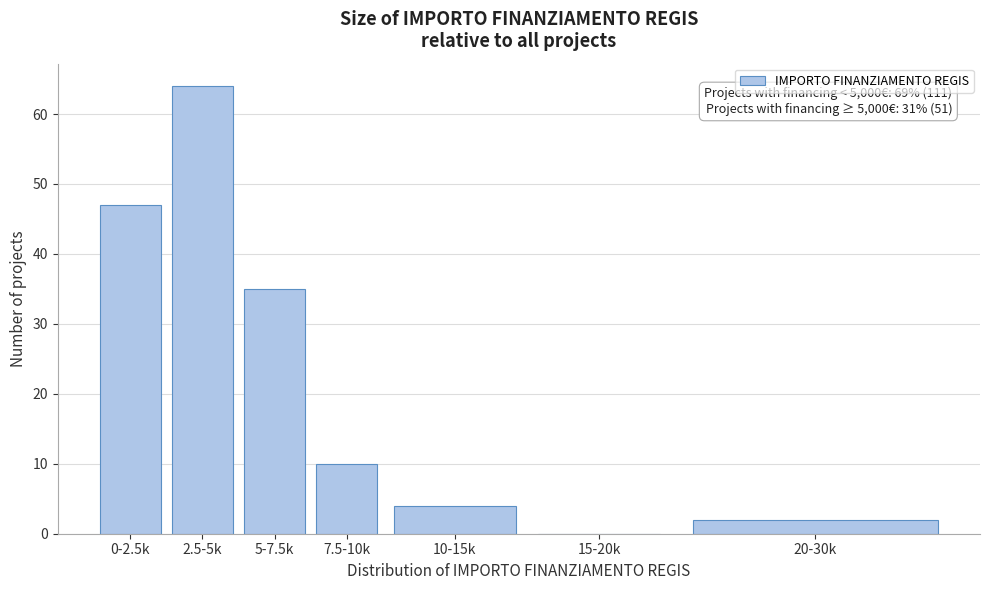

Reading right to left, list all the values displayed in this chart.

20-30k=2	15-20k=0	10-15k=4	7.5-10k=10	5-7.5k=35	2.5-5k=64	0-2.5k=47